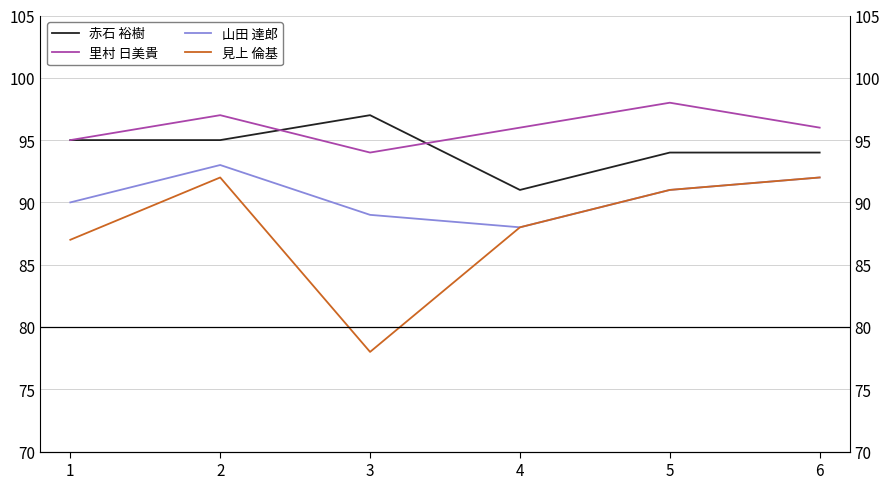

What is the total value across all series at 1?

367